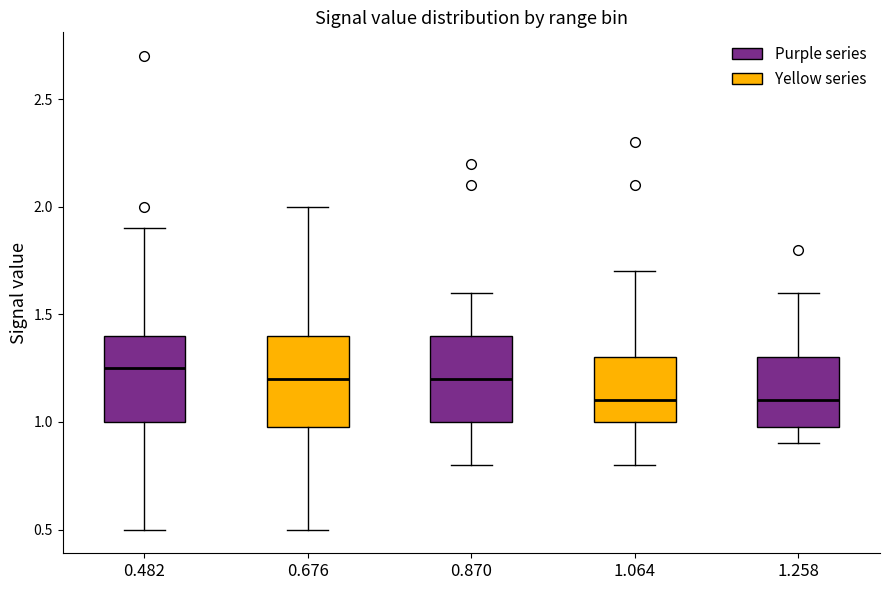

Reading left to right, read every box against the y-axis: the position of its median line, the range the box covers, and the ends of its whiskers. The values are not printed on the chart, so give them approximately, as read against the axis.

0.482: median 1.25, box 1.00 to 1.40, whiskers 0.50 to 1.90
0.676: median 1.20, box 1.00 to 1.40, whiskers 0.50 to 2.00
0.870: median 1.20, box 1.00 to 1.40, whiskers 0.80 to 1.60
1.064: median 1.10, box 1.00 to 1.30, whiskers 0.80 to 1.70
1.258: median 1.10, box 1.00 to 1.30, whiskers 0.90 to 1.60